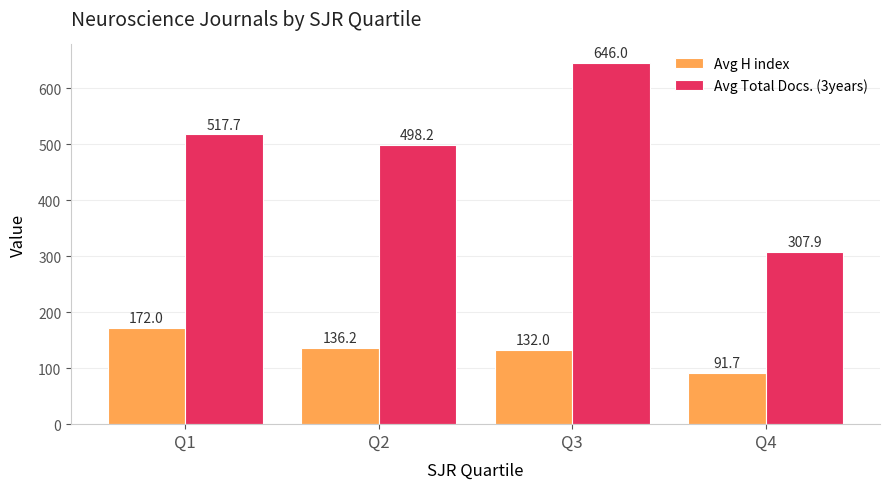

What is the difference between the maximum and minimum values in the Avg Total Docs. (3years) series?

338.1